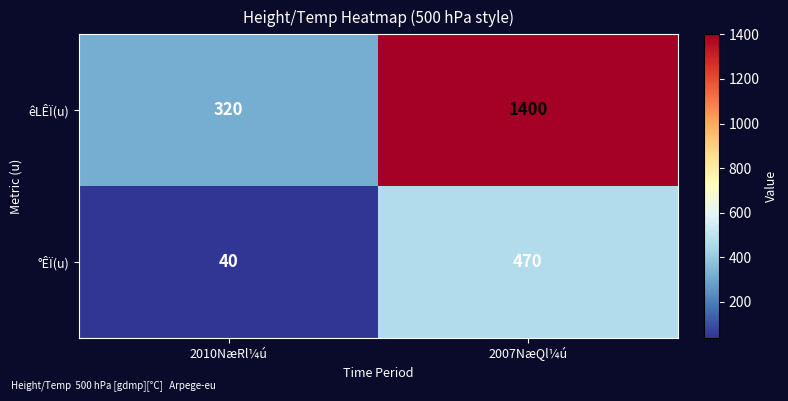

At which category does the chart reach its peak across all series?

2007NæQl¼ú